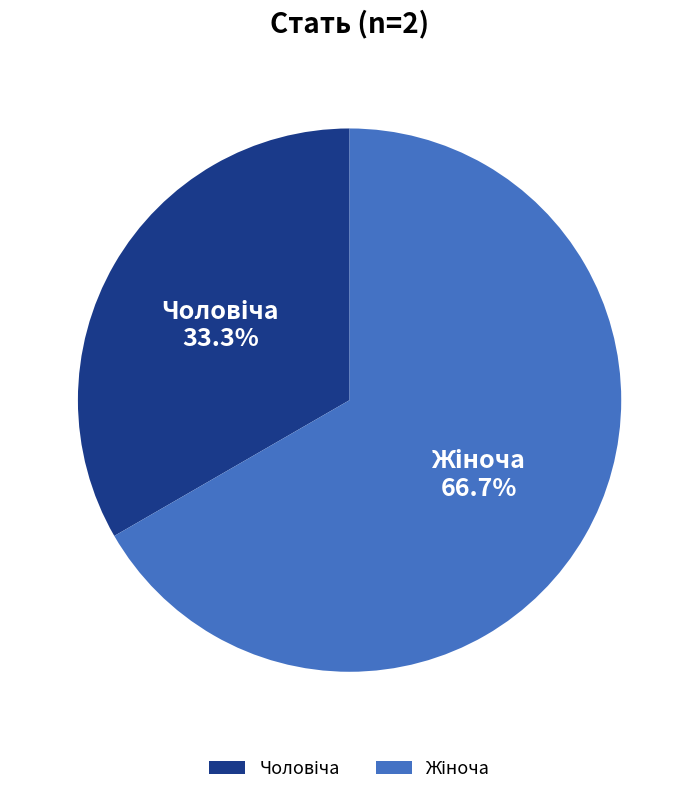

How many slices are in this pie chart?

2